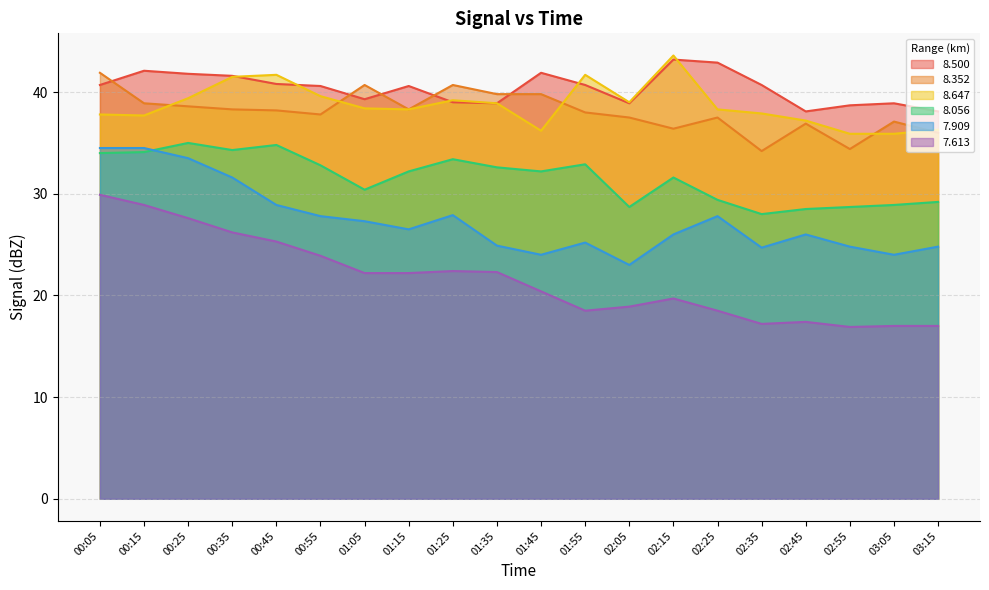

Where is 8.500 nearest to the value 40?

00:55